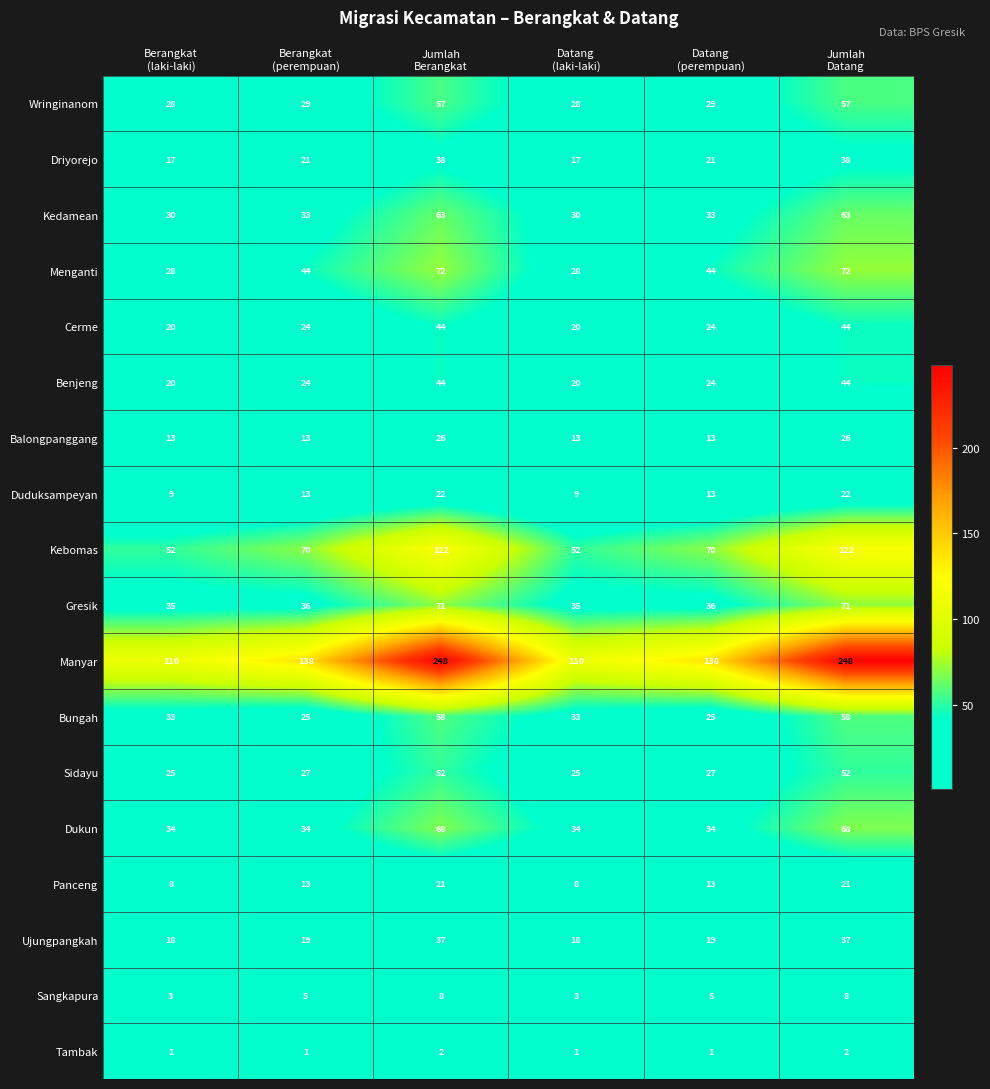

What is the minimum value for Menganti?

28